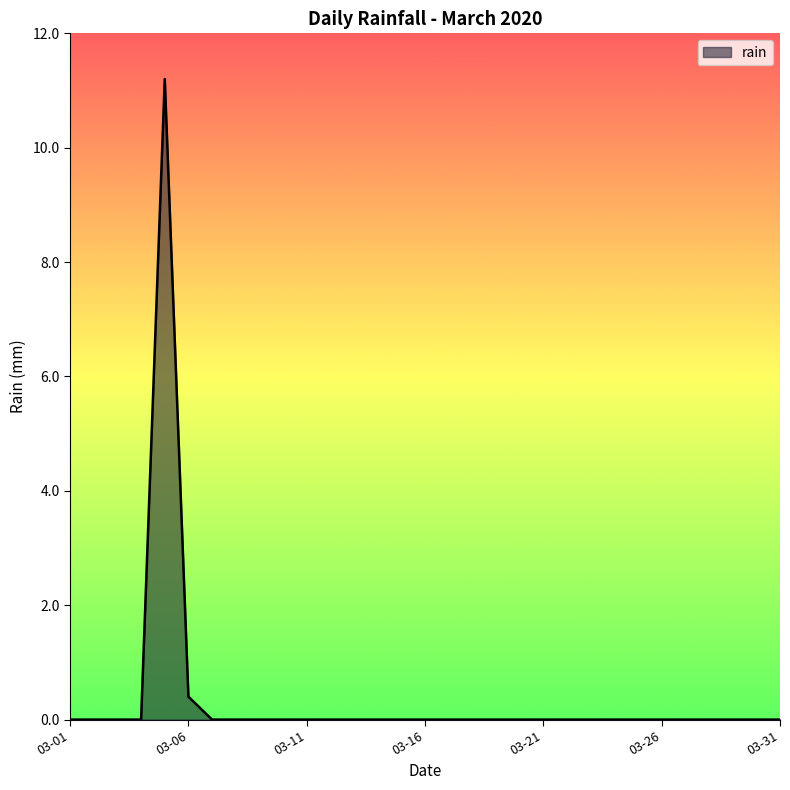

What is the maximum value shown in the chart?

11.2